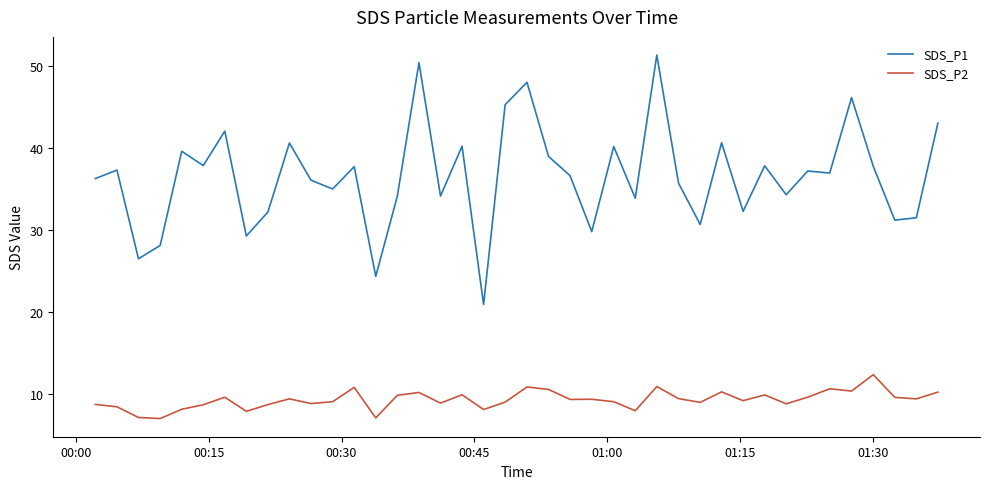

Which series has the largest total across all categories?

SDS_P1